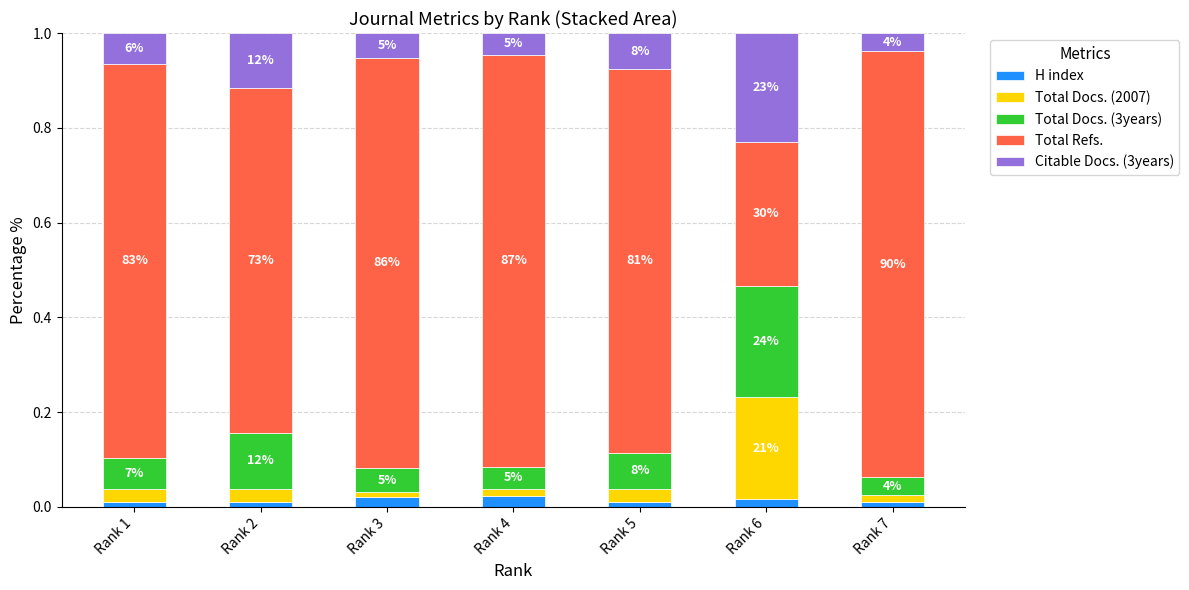

What are all the series names shown in the legend?

H index, Total Docs. (2007), Total Docs. (3years), Total Refs., Citable Docs. (3years)